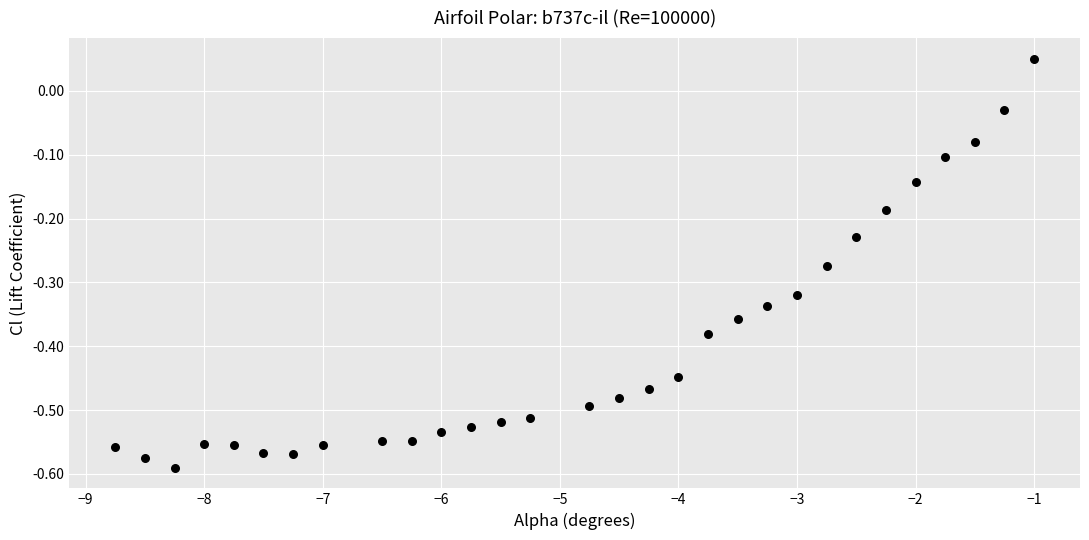

What is the range of X values (max minus min)?

7.8